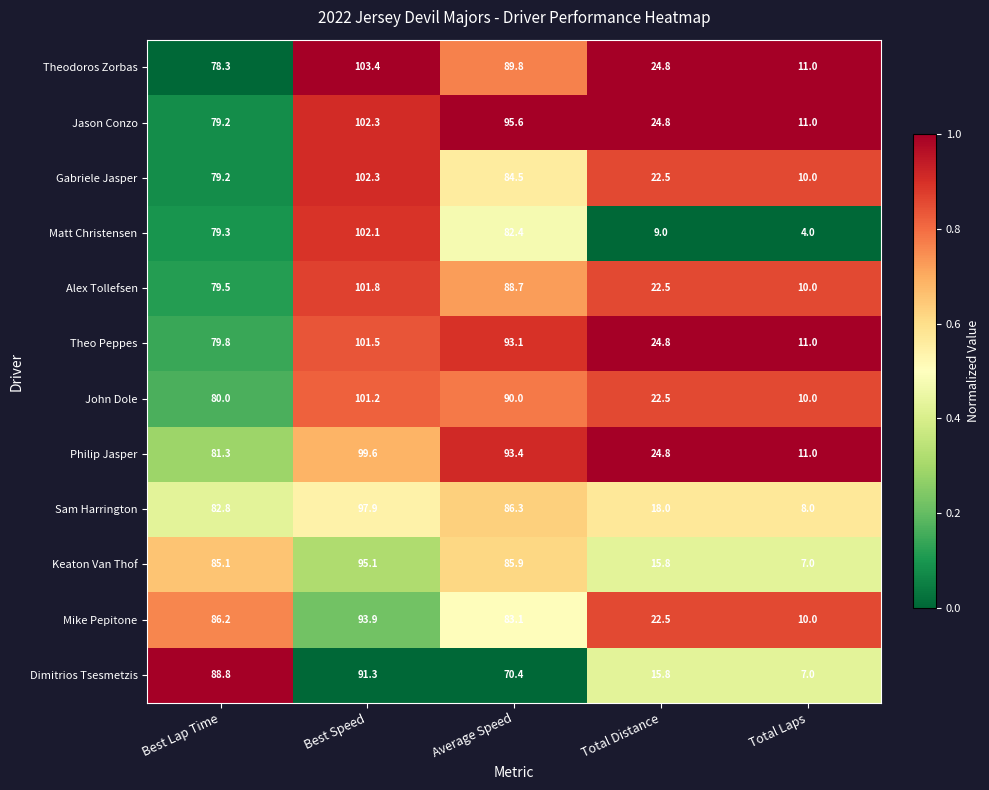

Rank the categories by Philip Jasper value from highest to lowest.

Best Speed, Average Speed, Best Lap Time, Total Distance, Total Laps